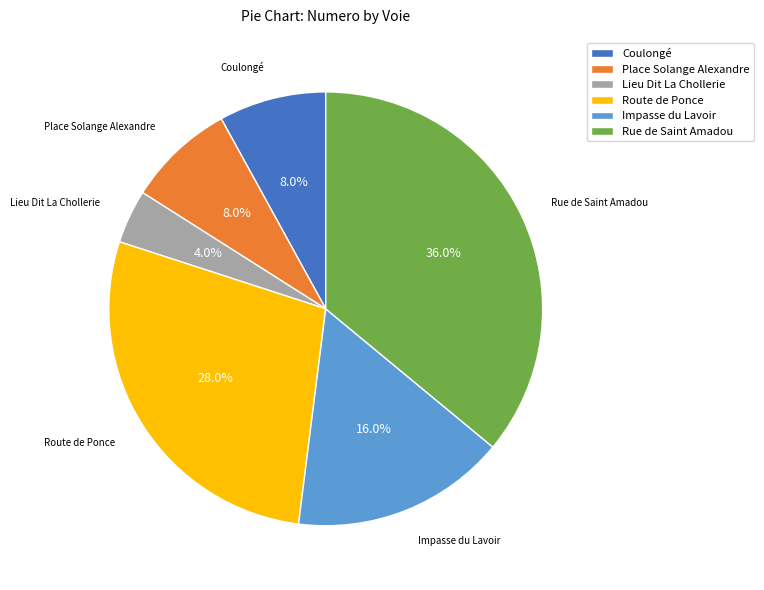

Combined, do Impasse du Lavoir and Lieu Dit La Chollerie account for over 50%?

No